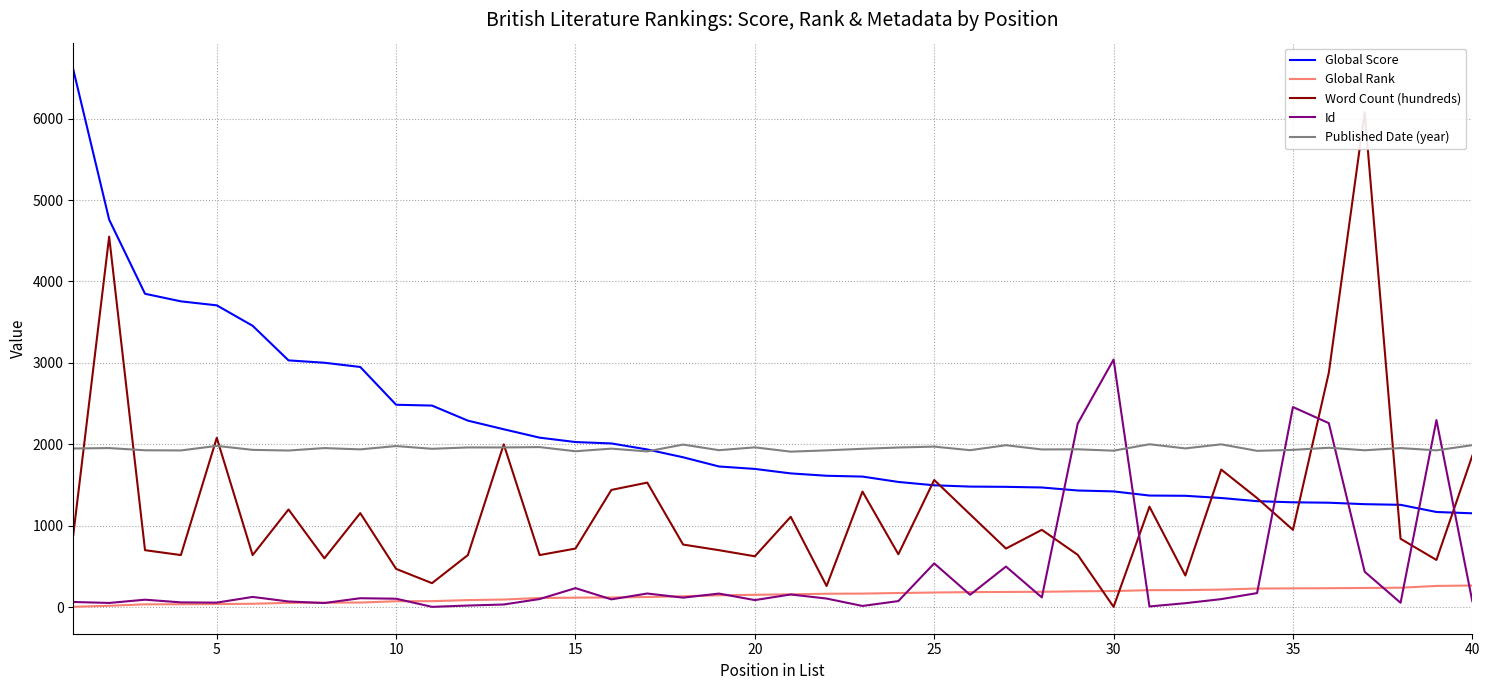

After their last crossing, which series has the higher values: Global Score or Published Date (year)?

Published Date (year)